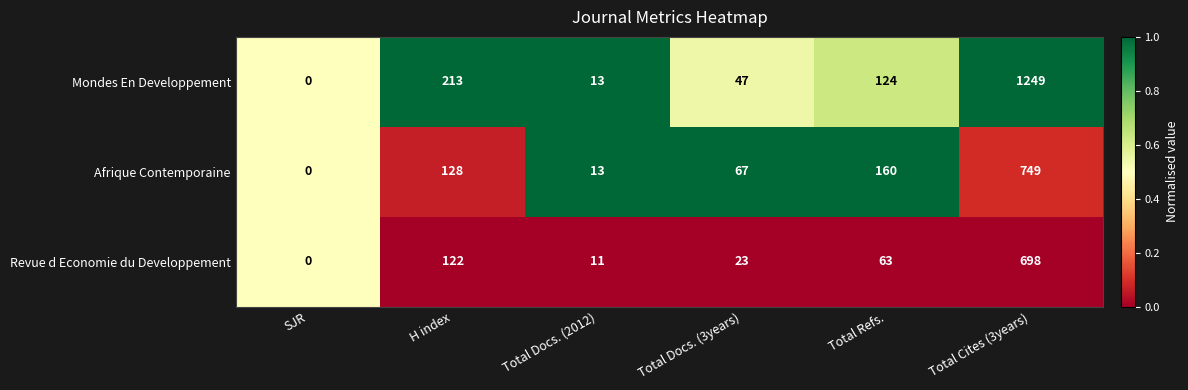

What is the difference between the Revue d Economie du Developpement values at SJR and Total Cites (3years)?

698